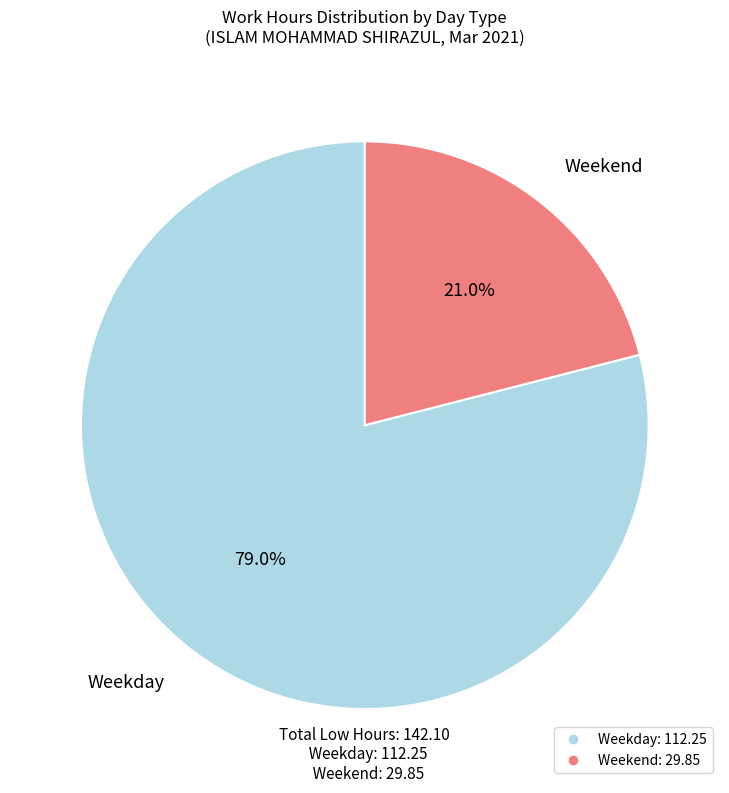

Is there any slice that represents more than half of the pie?

Yes